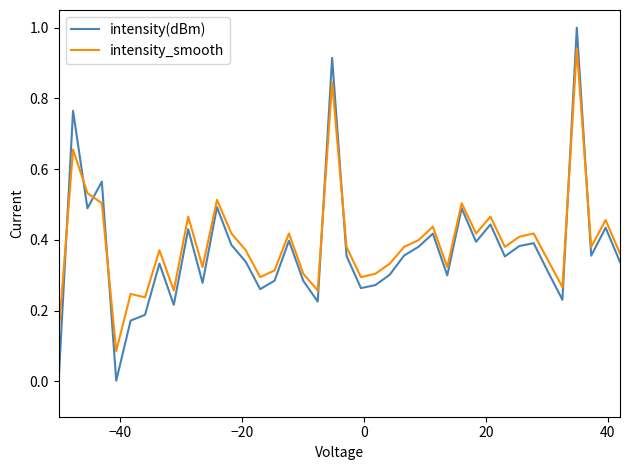

Rank the series by their maximum value, from highest to lowest.

intensity(dBm), intensity_smooth